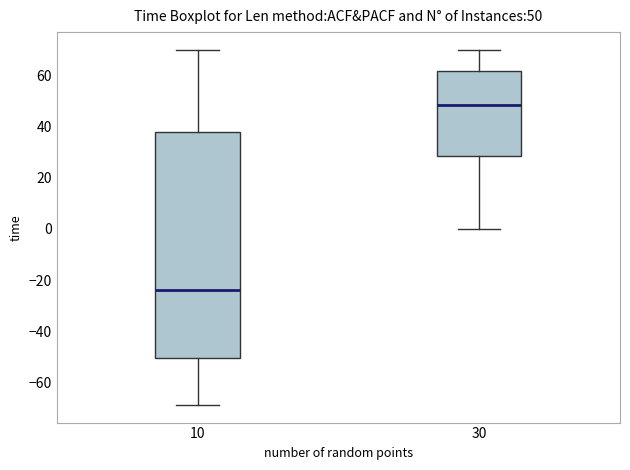

Which box's median line is the lowest?

10